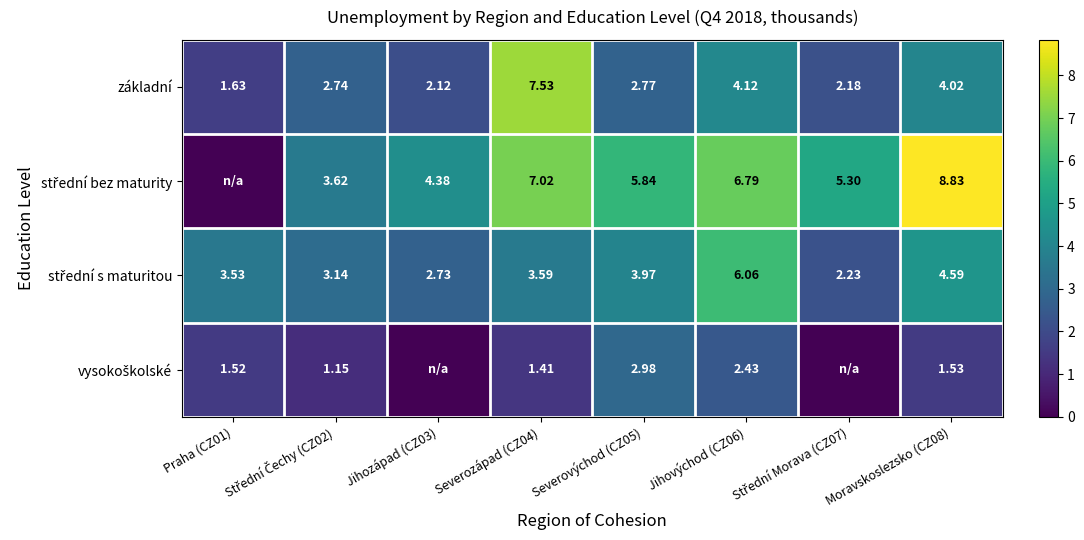

The value of střední s maturitou at Praha (CZ01) is 3.5. True or false?

True